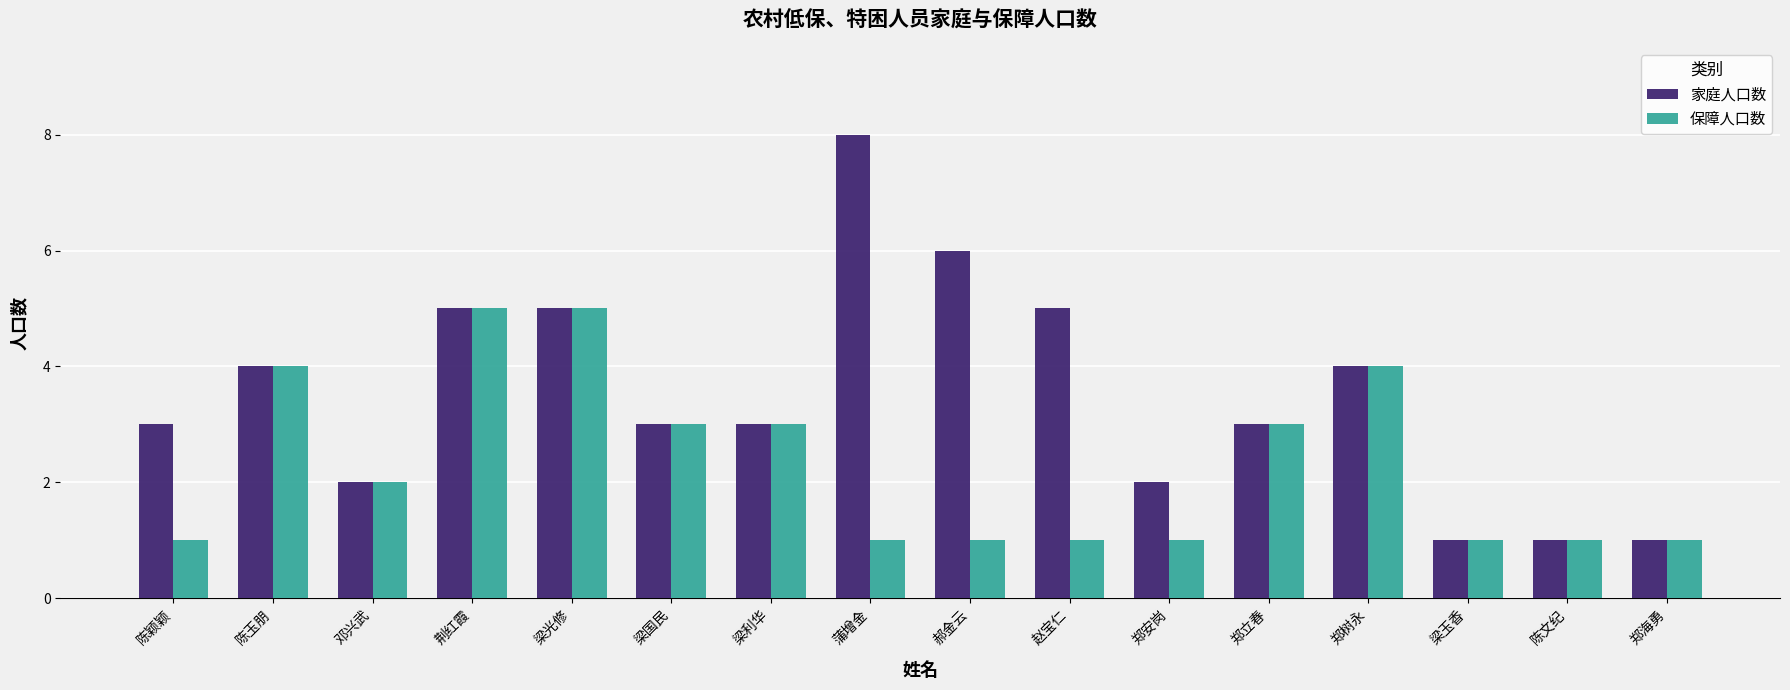

How many bars are there in total?

32